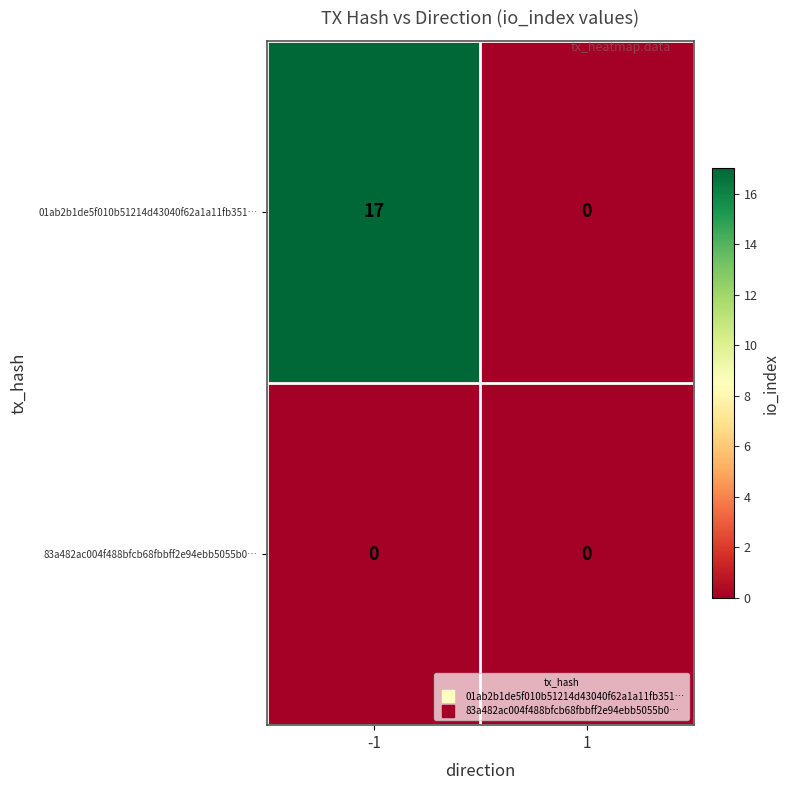

Between -1 and 1, which series saw the biggest shift?

01ab2b1de5f010b51214d43040f62a1a11fb351…